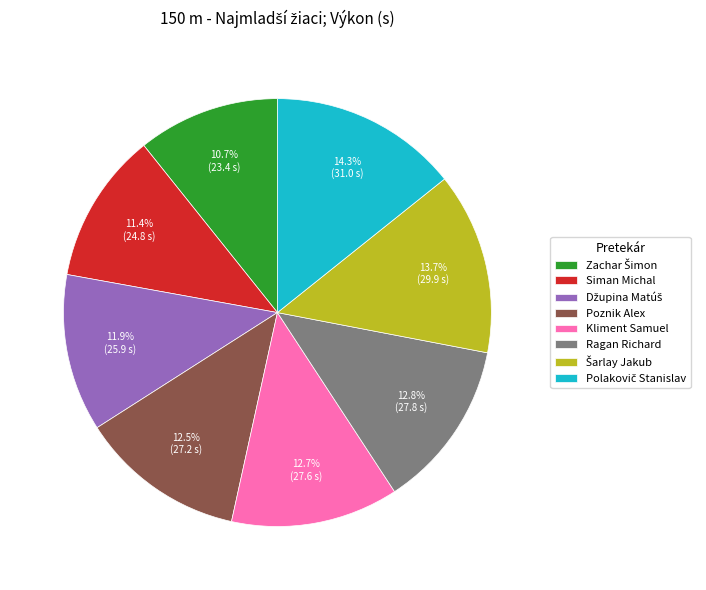

How many slices are in this pie chart?

8